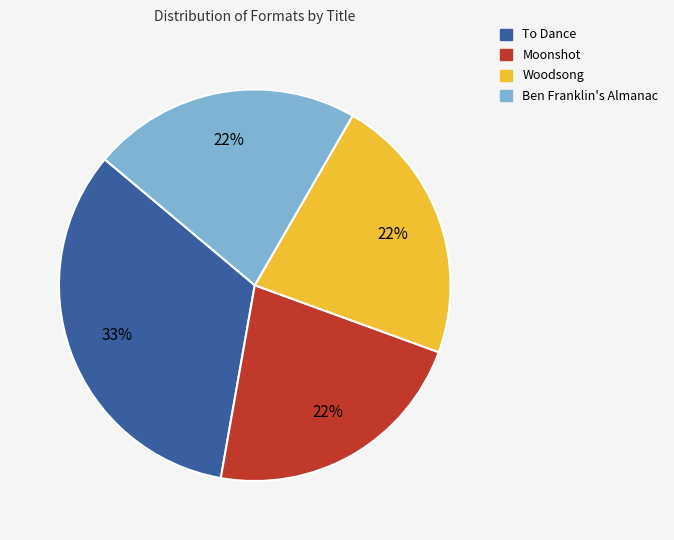

Is there any slice that represents more than half of the pie?

No